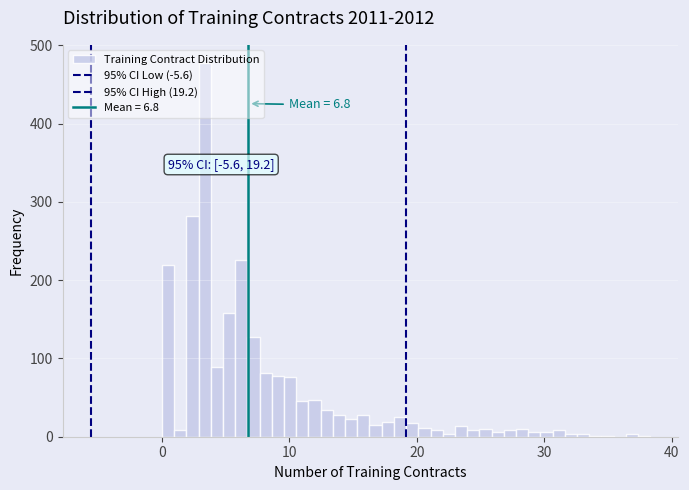

Read against the x-axis, roughly where is the centre of the tallest bar?

3